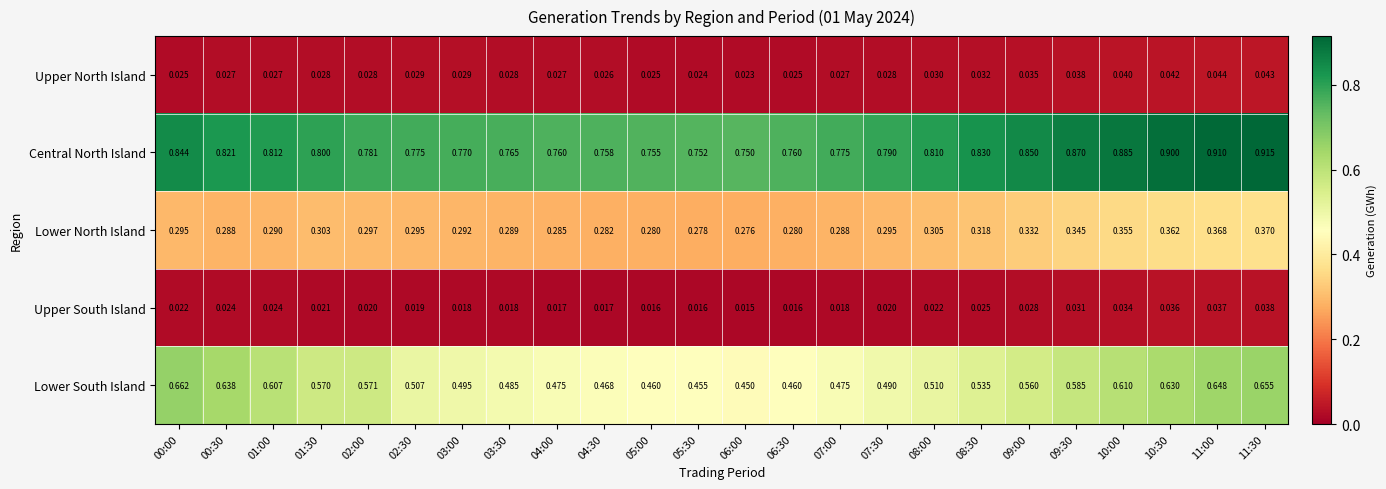

Is the value of Central North Island at 04:30 greater than the value of Upper North Island at 10:30?

Yes